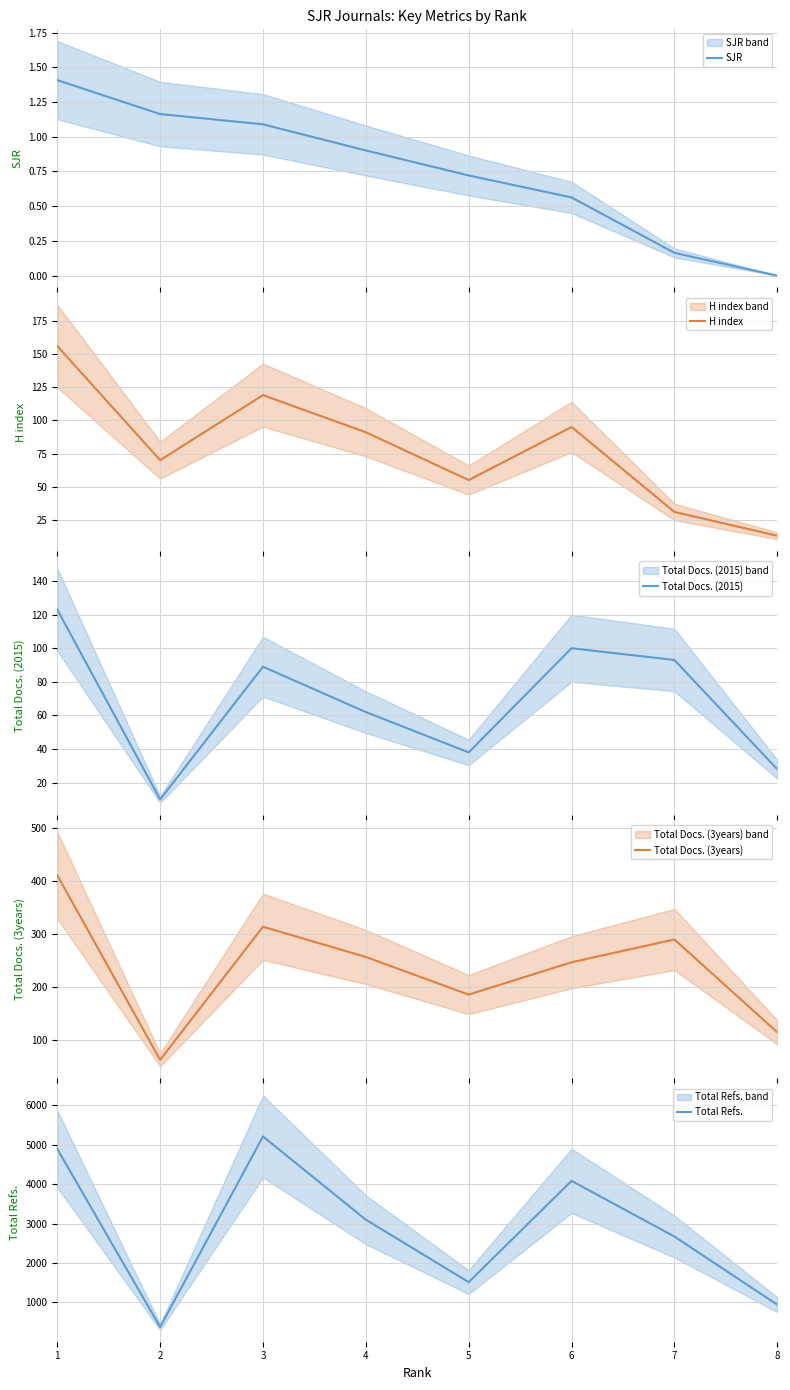

Reading left to right, extract all data points from this chart.

SJR: 1=1.4	2=1.2	3=1.1	4=0.9	5=0.7	6=0.6	7=0.2	8=0.0
H index: 1=156.0	2=70.0	3=119.0	4=91.0	5=55.0	6=95.0	7=31.0	8=13.0
Total Docs. (2015): 1=123.0	2=10.0	3=89.0	4=62.0	5=38.0	6=100.0	7=93.0	8=28.0
Total Docs. (3years): 1=410.0	2=62.0	3=313.0	4=256.0	5=185.0	6=246.0	7=289.0	8=114.0
Total Refs.: 1=4896.0	2=374.0	3=5213.0	4=3100.0	5=1514.0	6=4086.0	7=2673.0	8=942.0